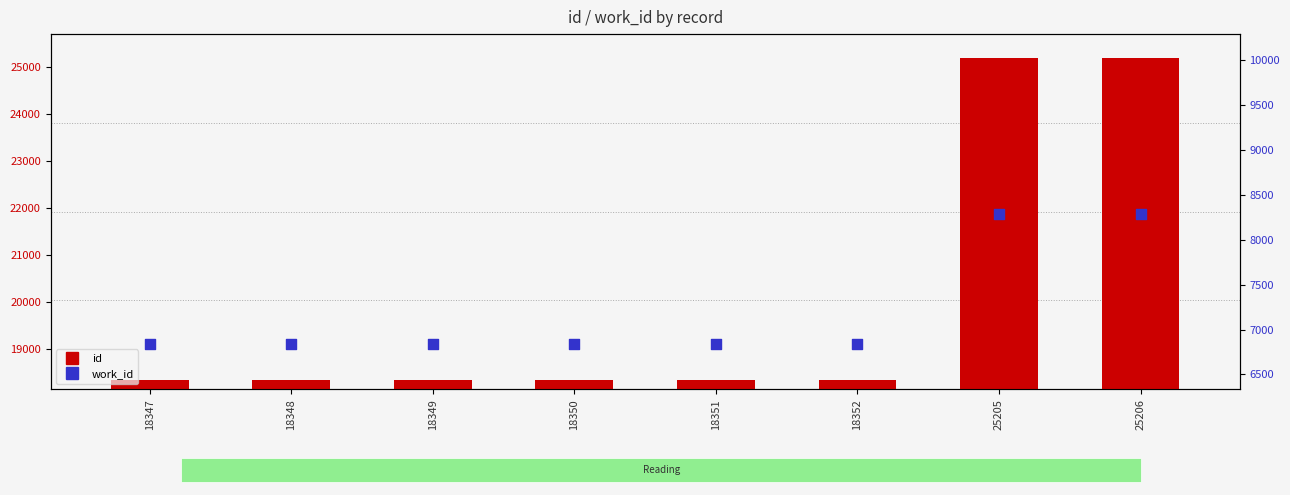

Which series has the largest Y range (max minus min)?

id